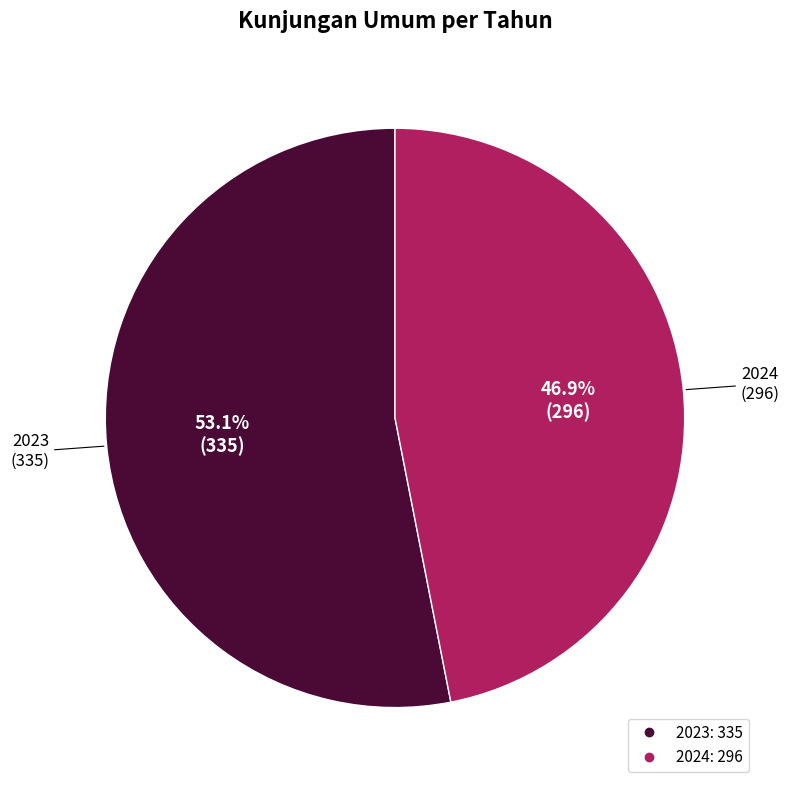

Between 2023 and 2024, which is larger?

2023